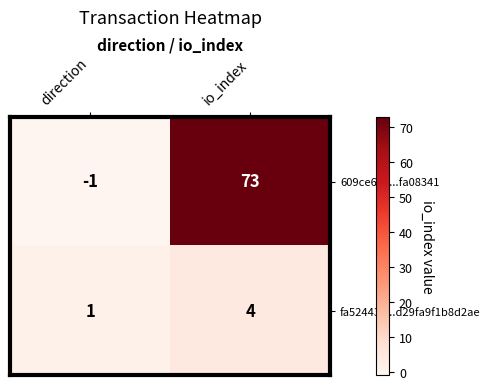

Reading left to right, transcribe all the data shown in this chart.

609ce690...fa08341: direction=-1	io_index=73
fa524435...d29fa9f1b8d2ae: direction=1	io_index=4